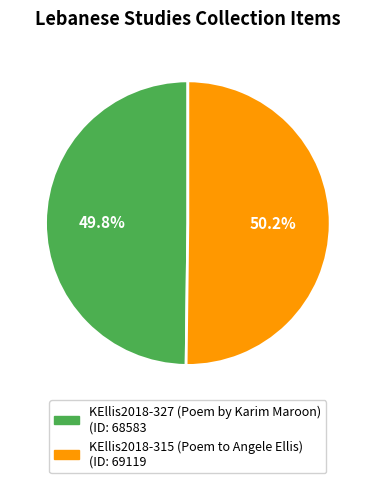

How many slices are in this pie chart?

2